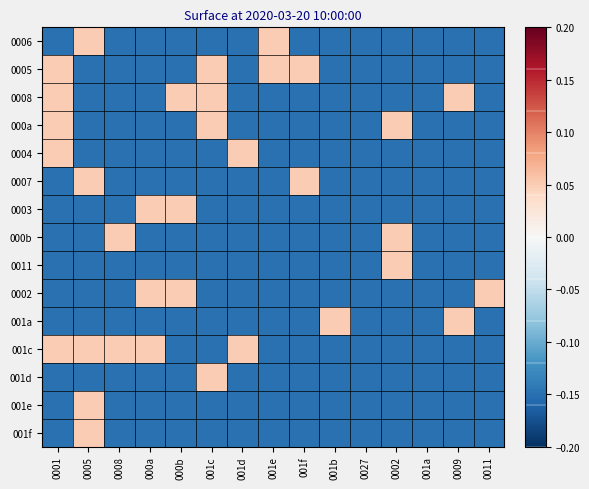

Between 001f and 0005, which is larger?

0005